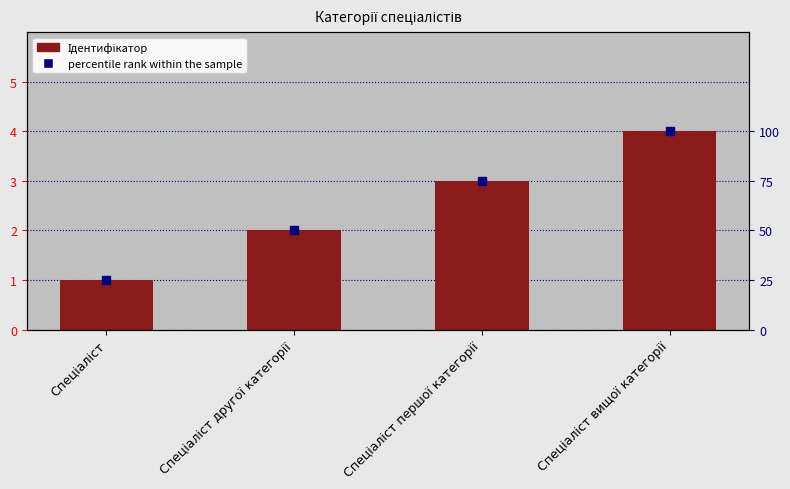

Which series has the largest Y range (max minus min)?

percentile rank within the sample